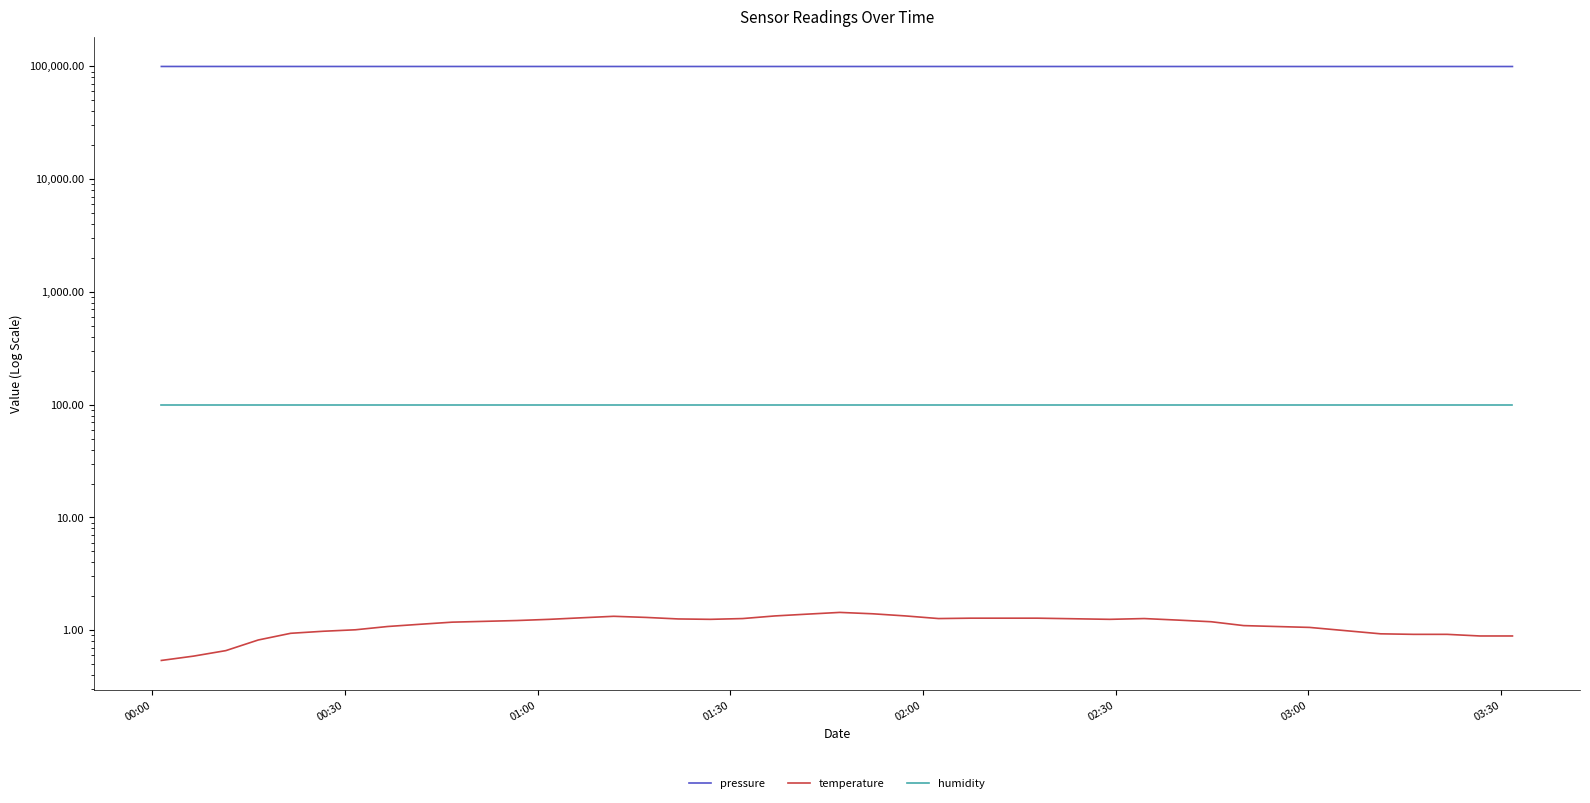

True or false: humidity has a value of 100.0 at 02:30.

True